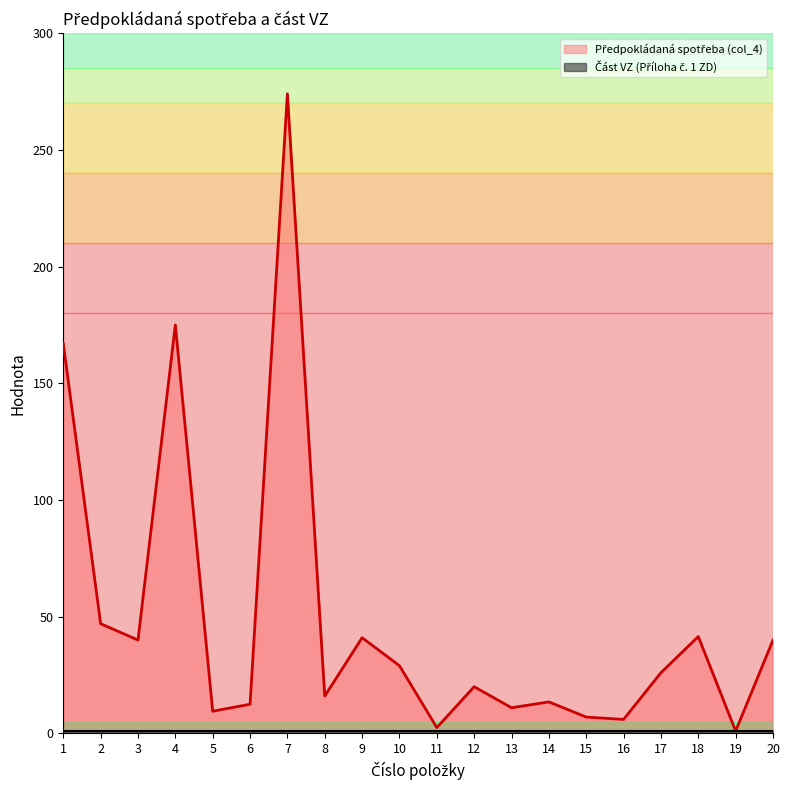

List the labels in order of value, largest first.

7, 4, 1, 2, 18, 9, 3, 20, 10, 17, 12, 8, 14, 6, 13, 5, 15, 16, 11, 19